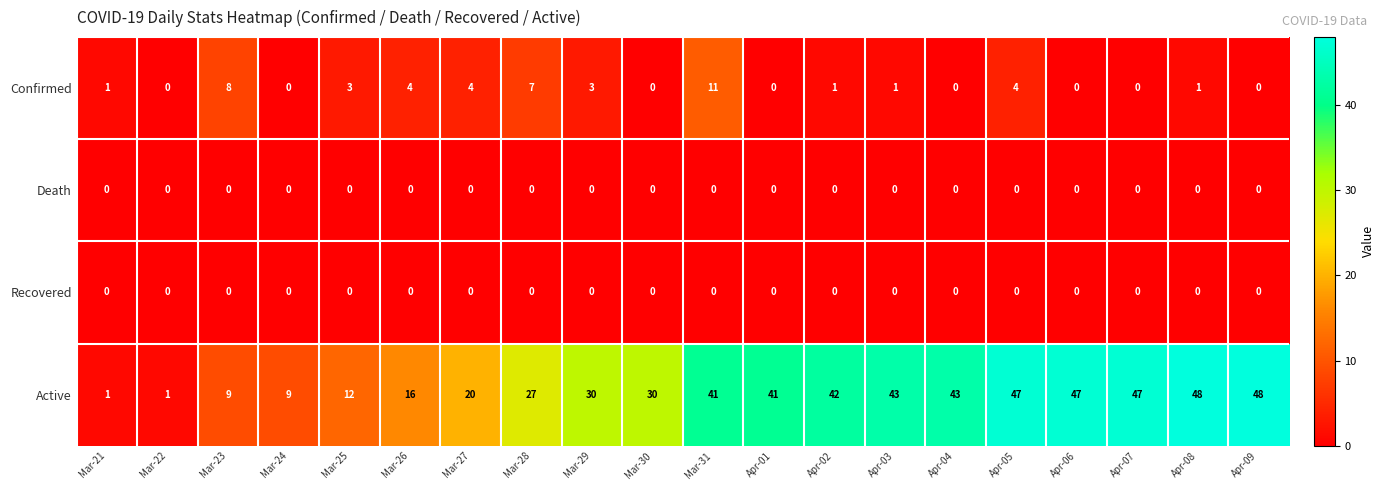

What is the approximate value of Active at Apr-02?

42